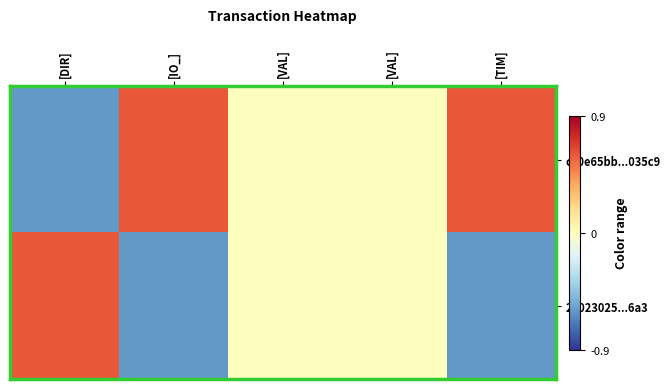

Rank the series at [DIR] from lowest to highest value.

c40e65bb...035c9, 22023025...6a3